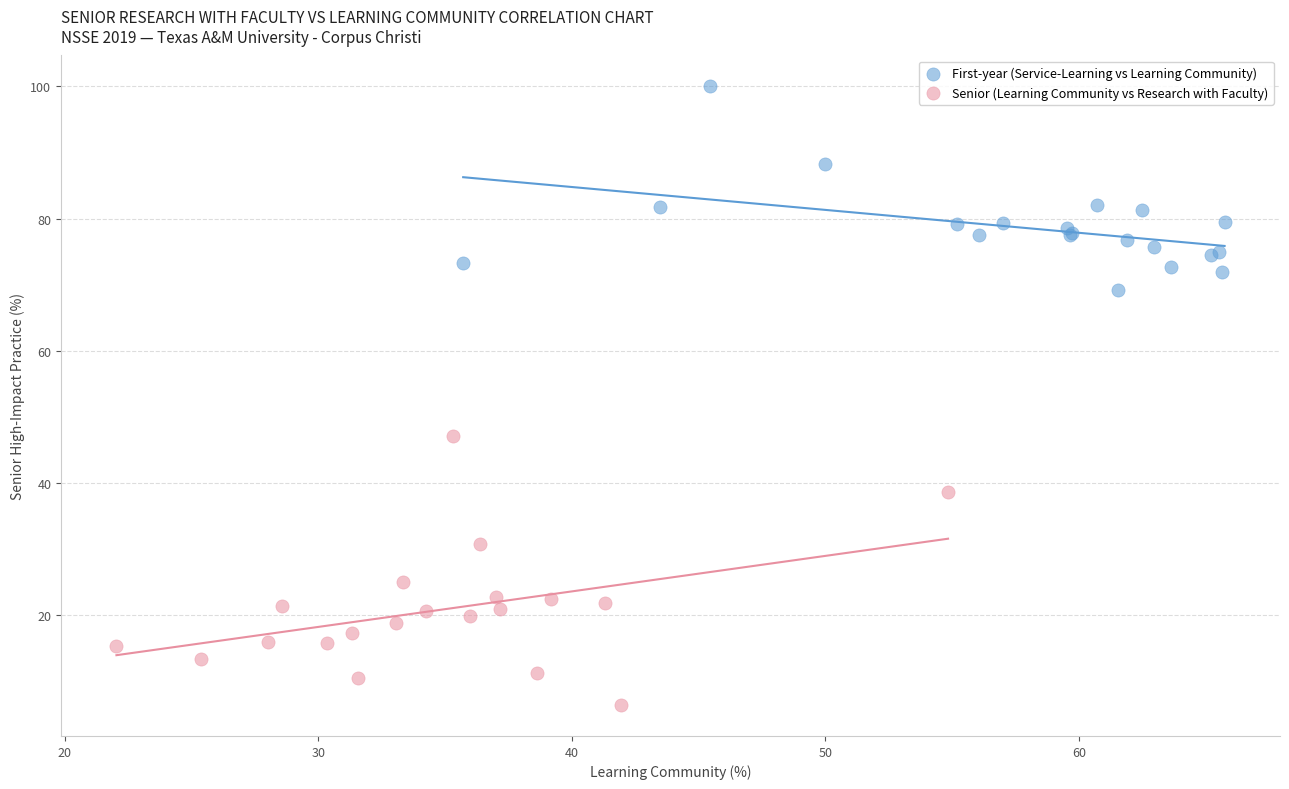

Which series has the widest spread of Y values?

Senior (Learning Community vs Research with Faculty)